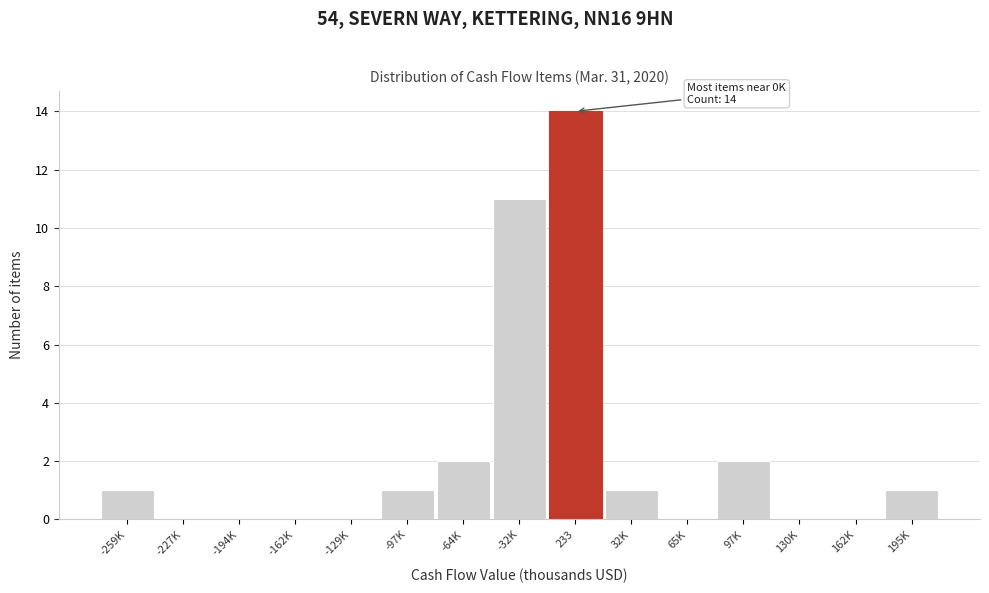

Reading right to left, list all the values displayed in this chart.

195K=1	162K=0	130K=0	97K=2	65K=0	32K=1	233=14	-32K=11	-64K=2	-97K=1	-129K=0	-162K=0	-194K=0	-227K=0	-259K=1